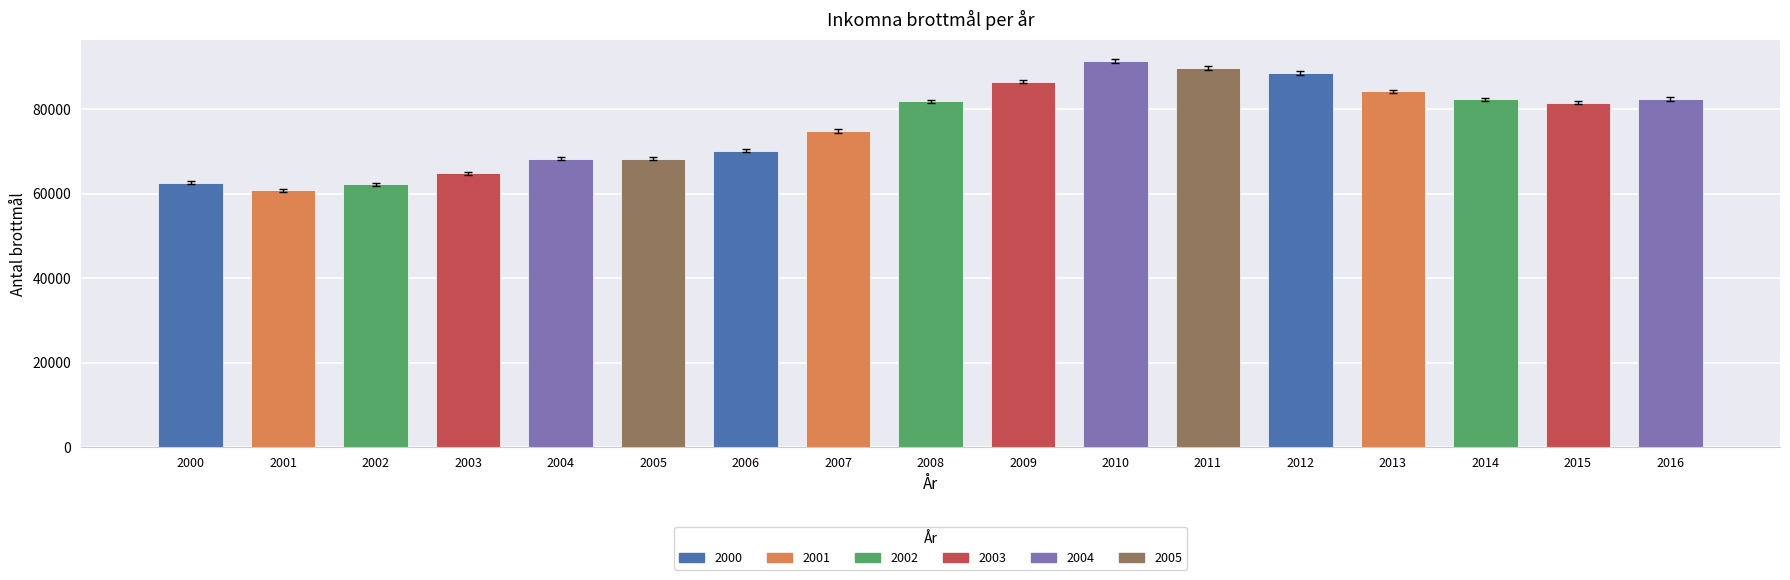

Is it true that the value at 2008 is 116071?

False